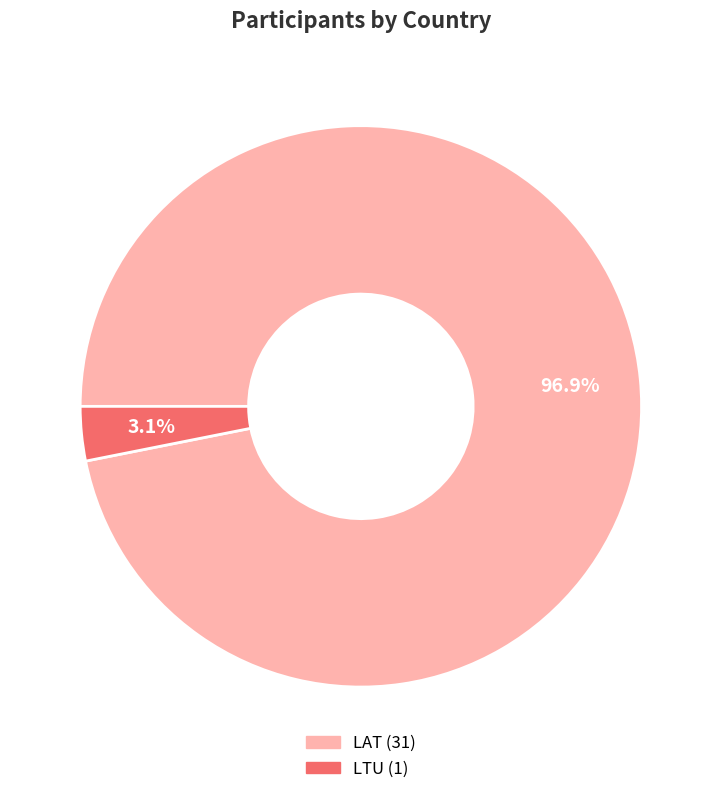

Which category has the biggest portion of the pie?

LAT